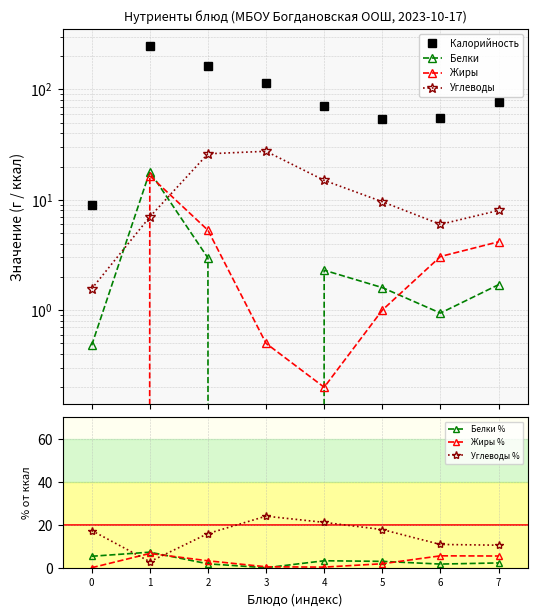

Where is the first local minimum for Белки %?

3